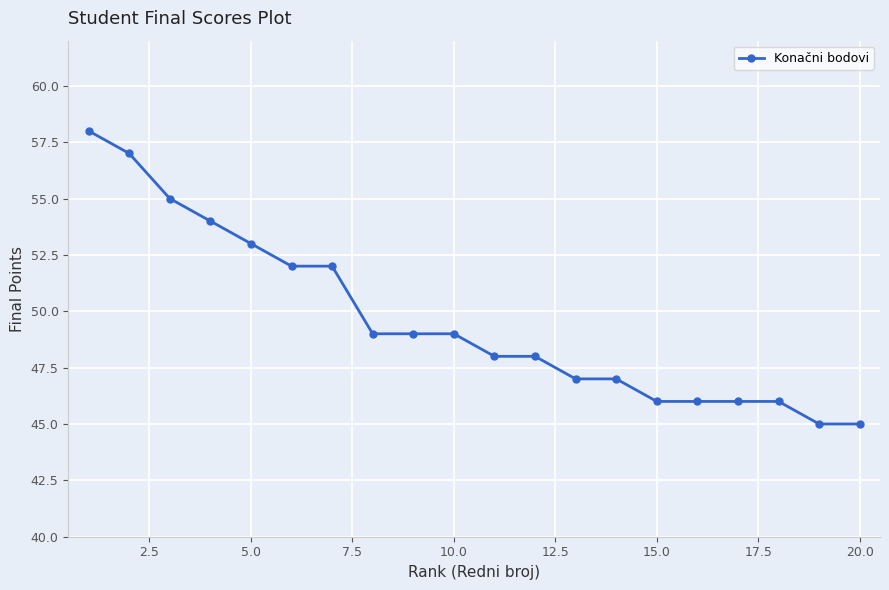

What is the difference between the maximum and minimum values?

13